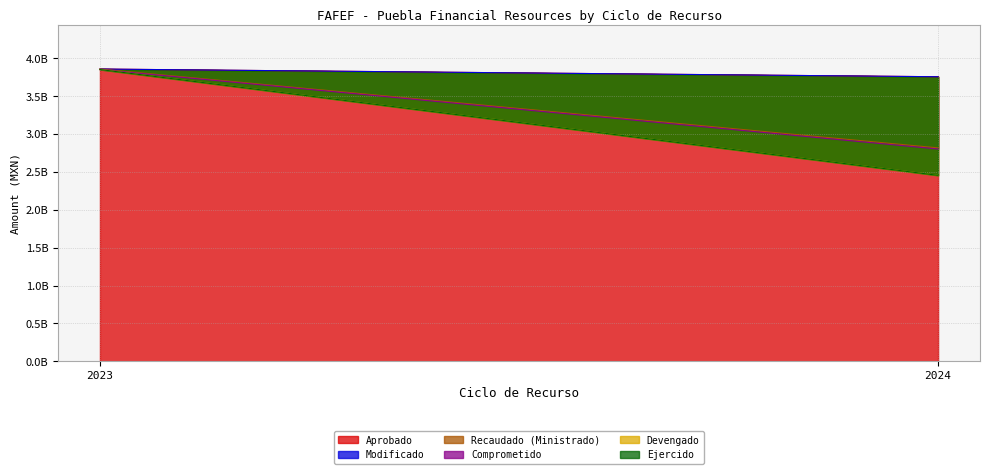

What is the greatest value displayed?

3857781320.0